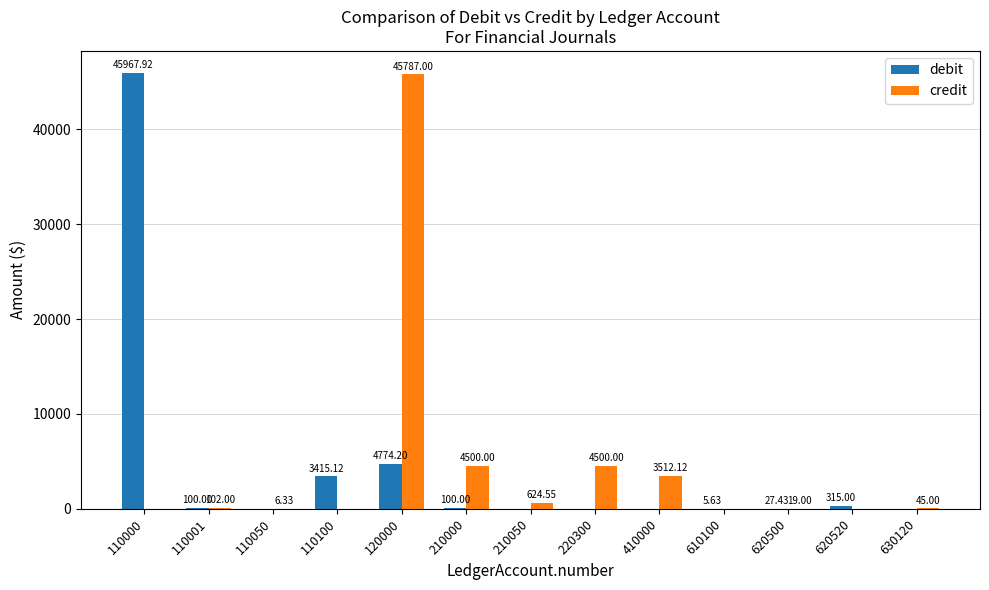

What is the sum of all credit values?

59096.0